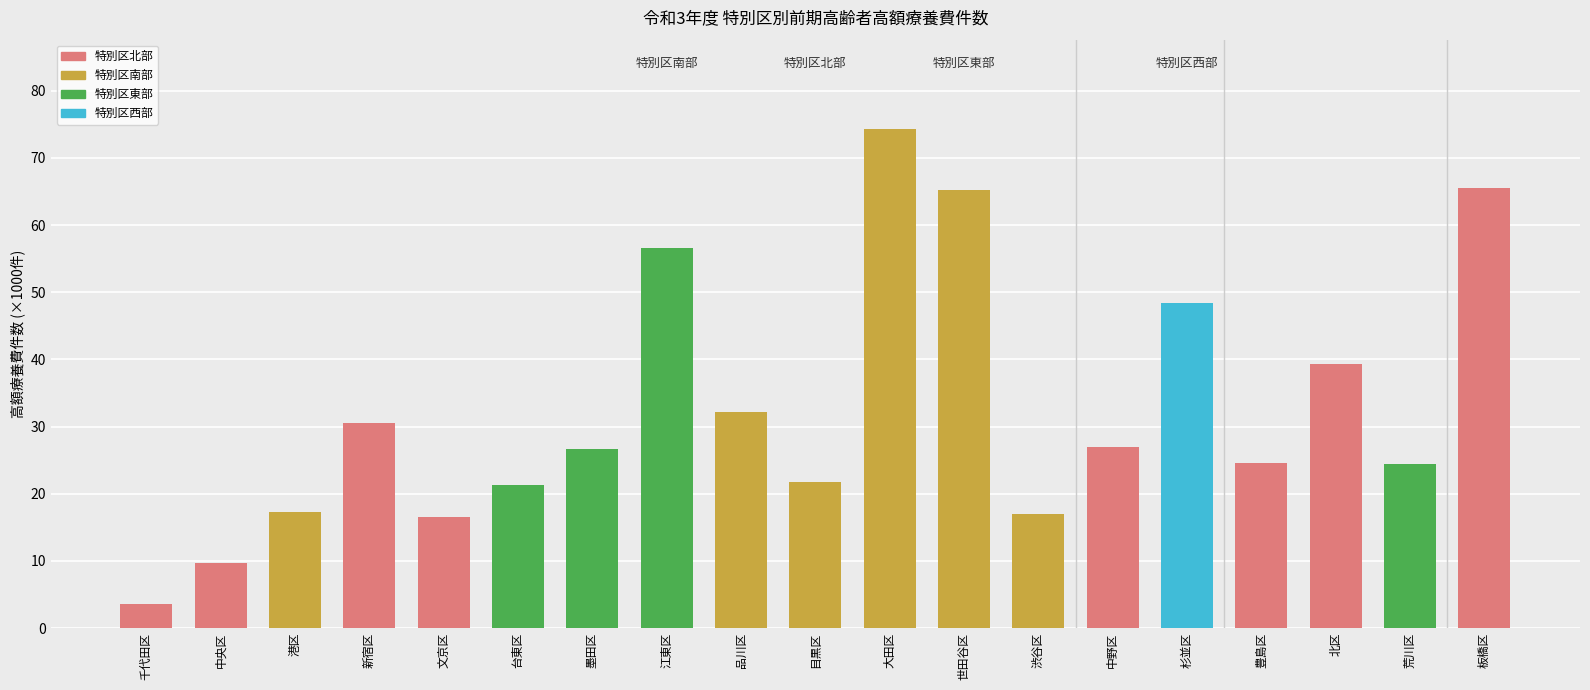

The value at 墨田区 is 26.7. True or false?

True